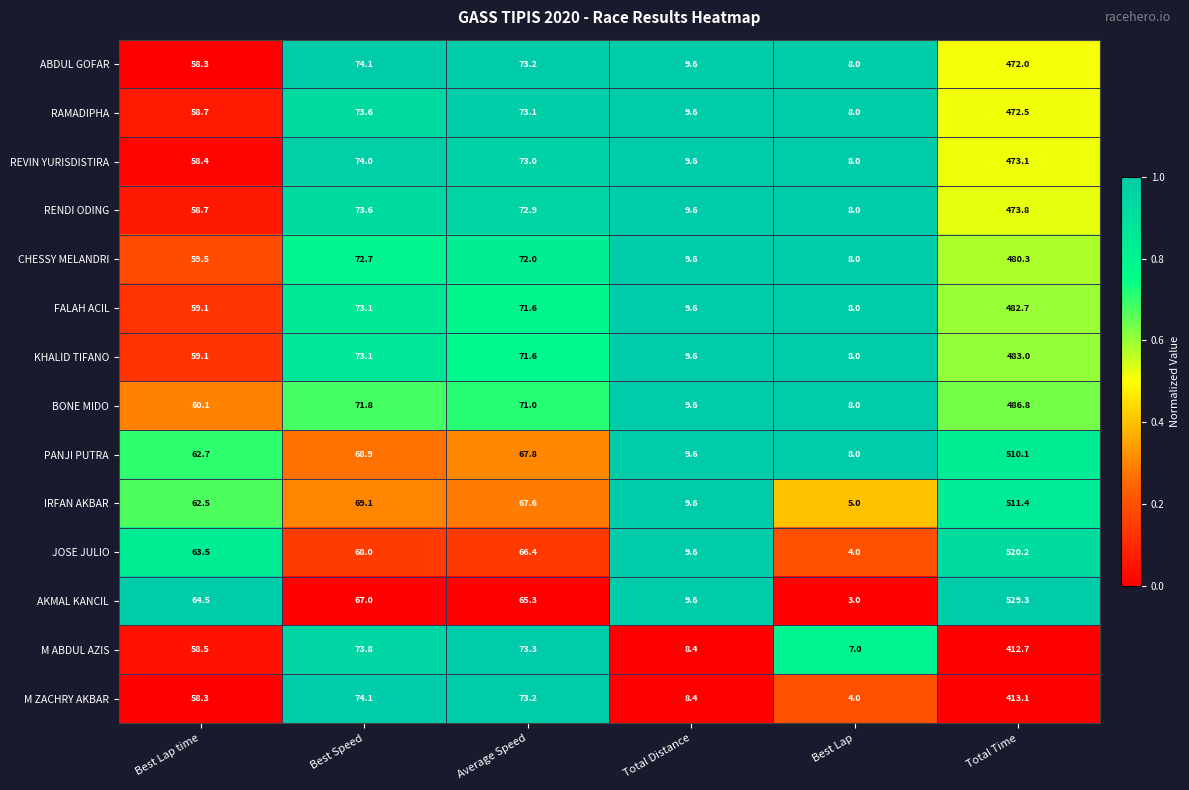

At which category does the chart reach its minimum across all series?

Best Lap